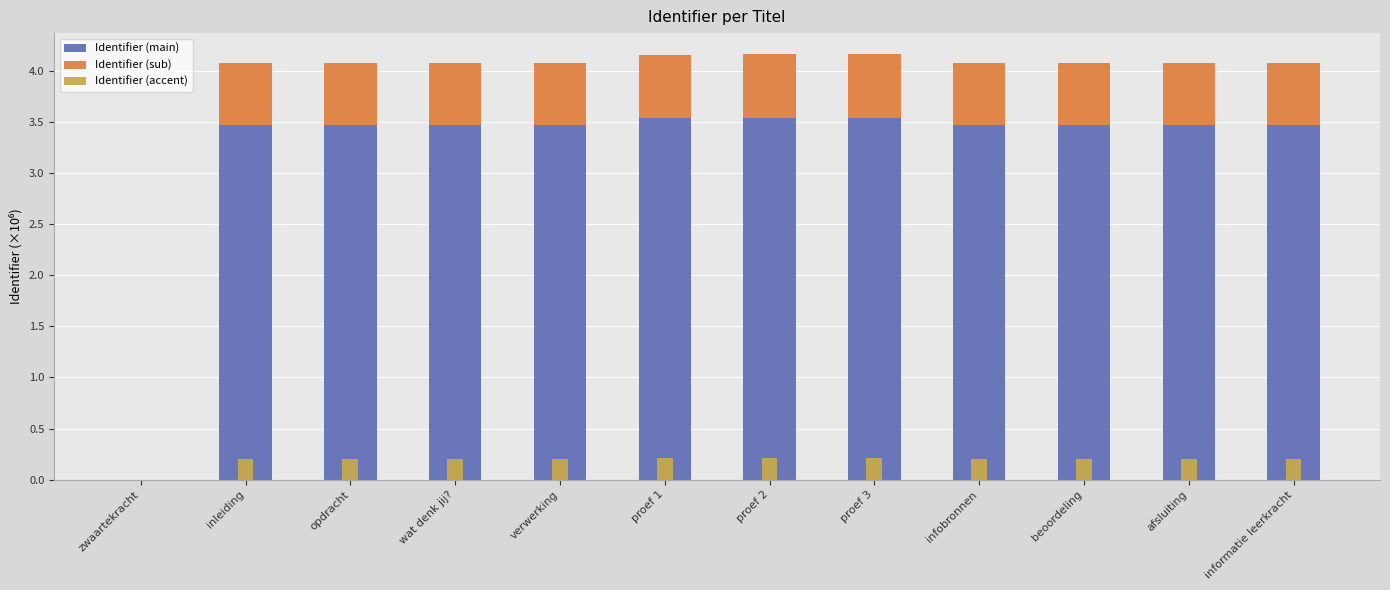

True or false: Identifier (main) has a value of 1.2 at beoordeling.

False